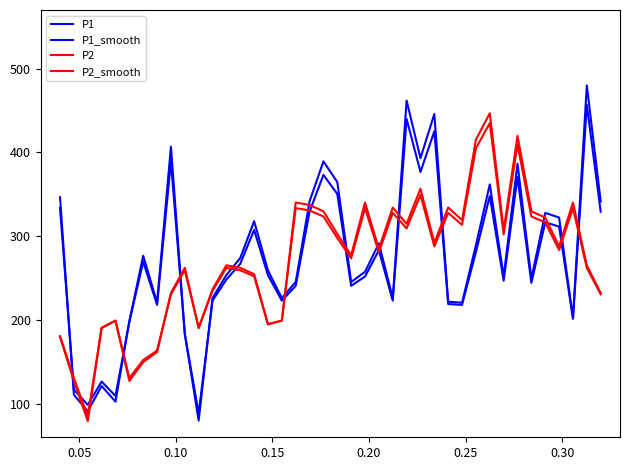

Does the chart have visible grid lines?

No